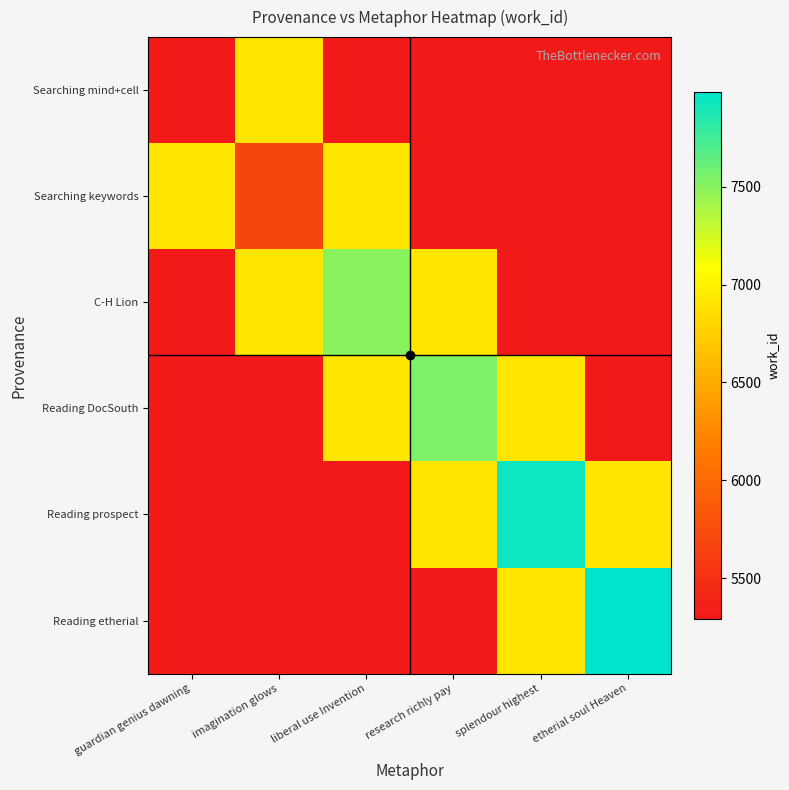

At how many categories does at least one series exceed 7544?

2